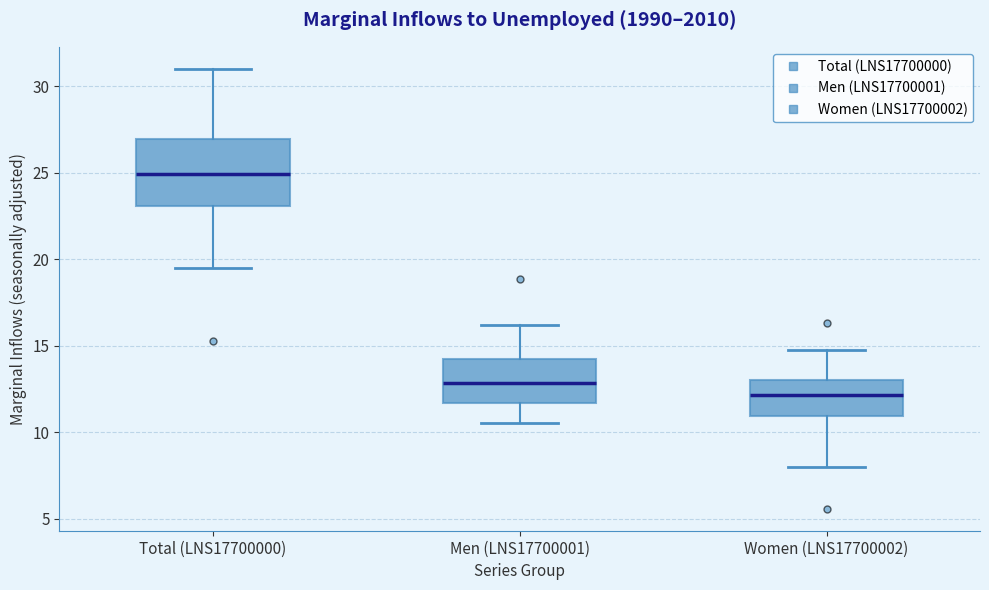

Which box has the lowest median line?

Women (LNS17700002)